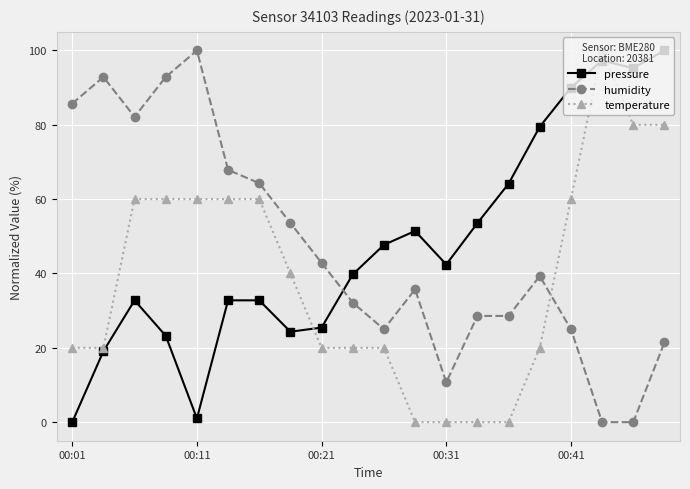

What is the greatest value displayed?

100.0